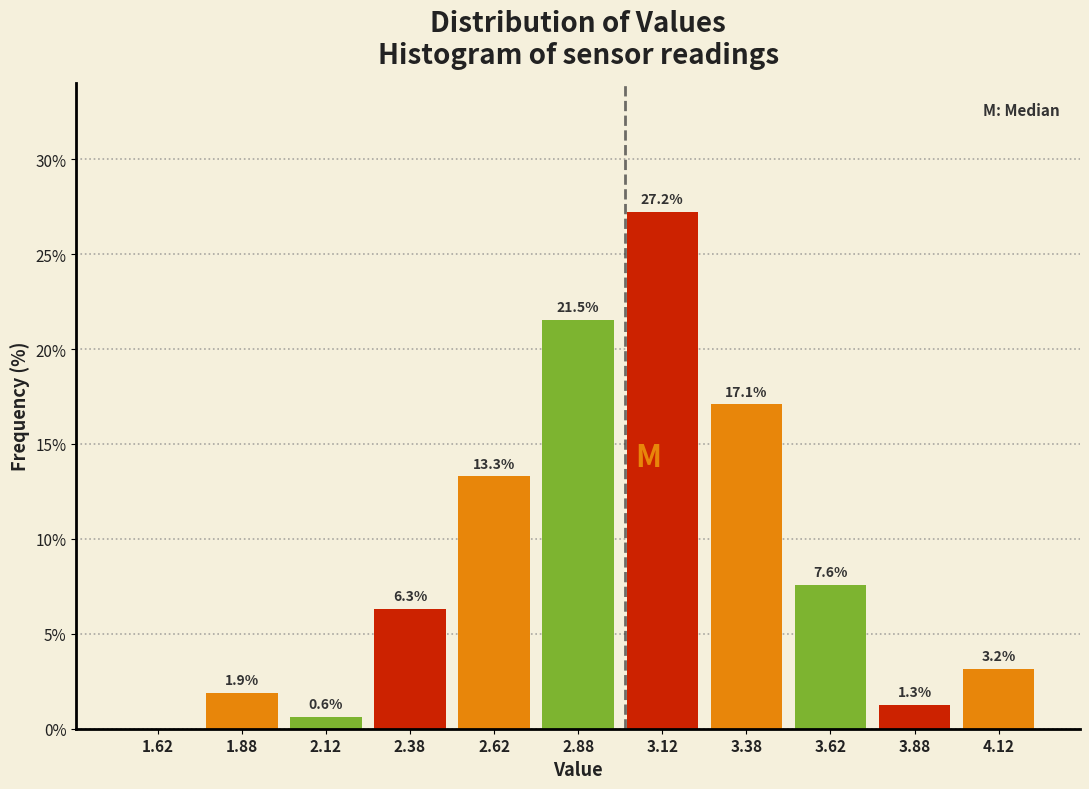

Over which range of the x-axis is the bar tallest?

3.00 to 3.25